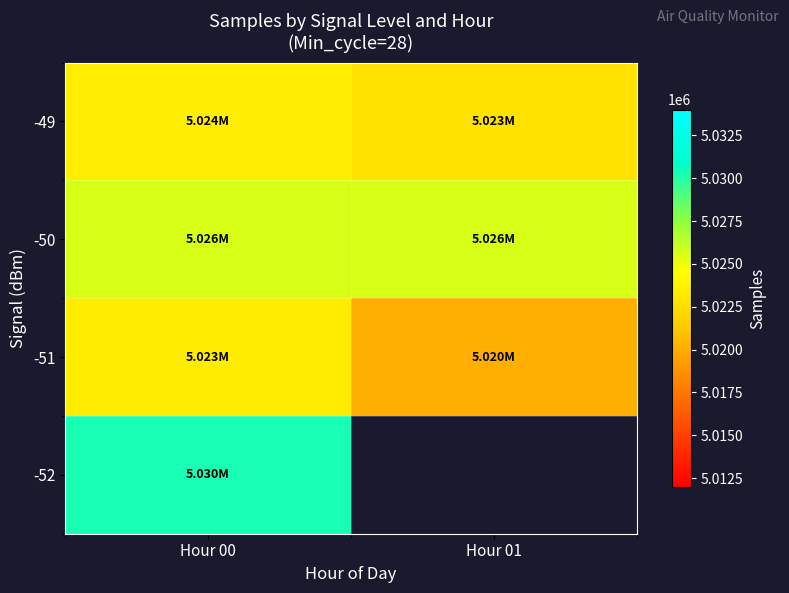

Between Hour 01 and Hour 00, which is larger?

Hour 00